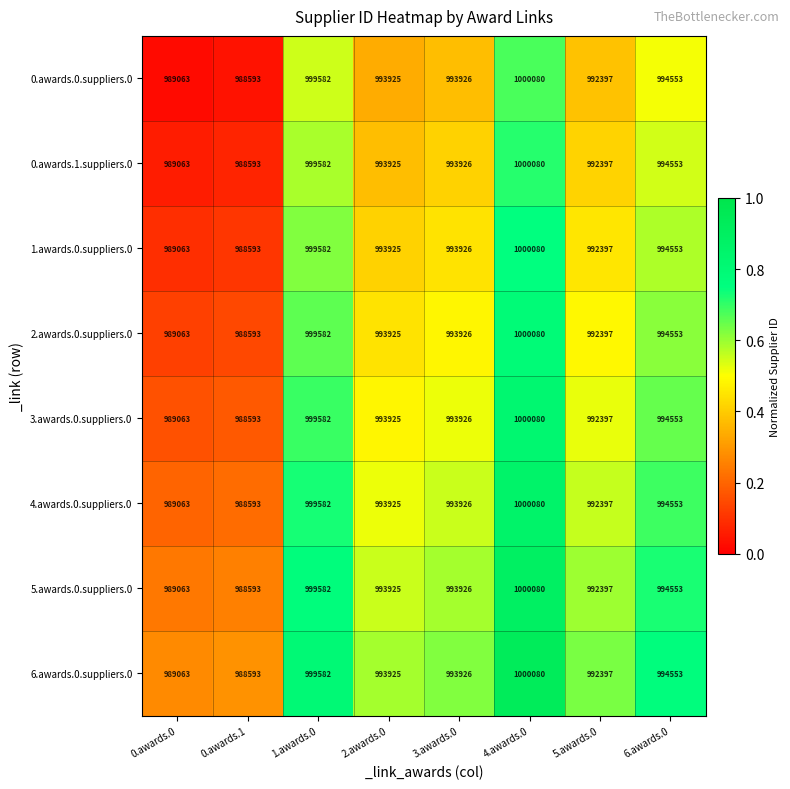

List the labels in order of 0.awards.0.suppliers.0 value, smallest first.

0.awards.1, 0.awards.0, 5.awards.0, 2.awards.0, 3.awards.0, 6.awards.0, 1.awards.0, 4.awards.0